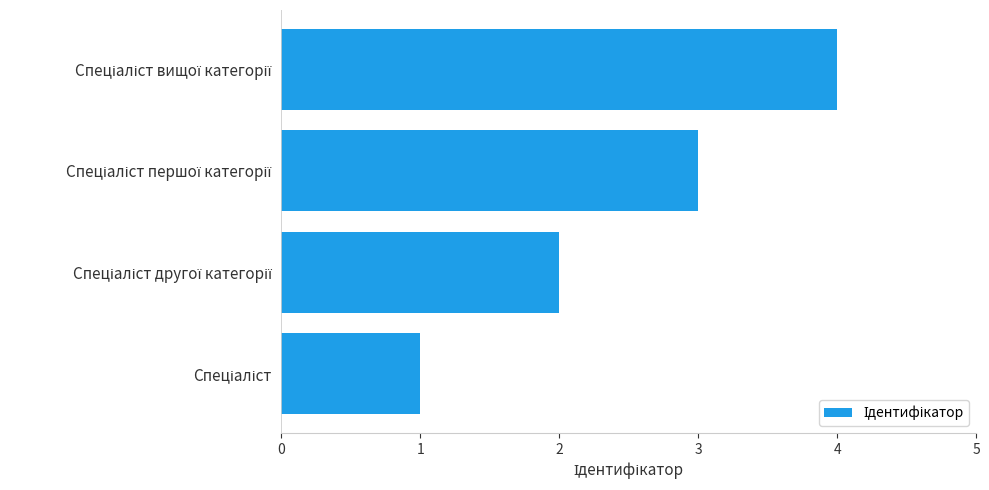

What is the maximum value shown in the chart?

4